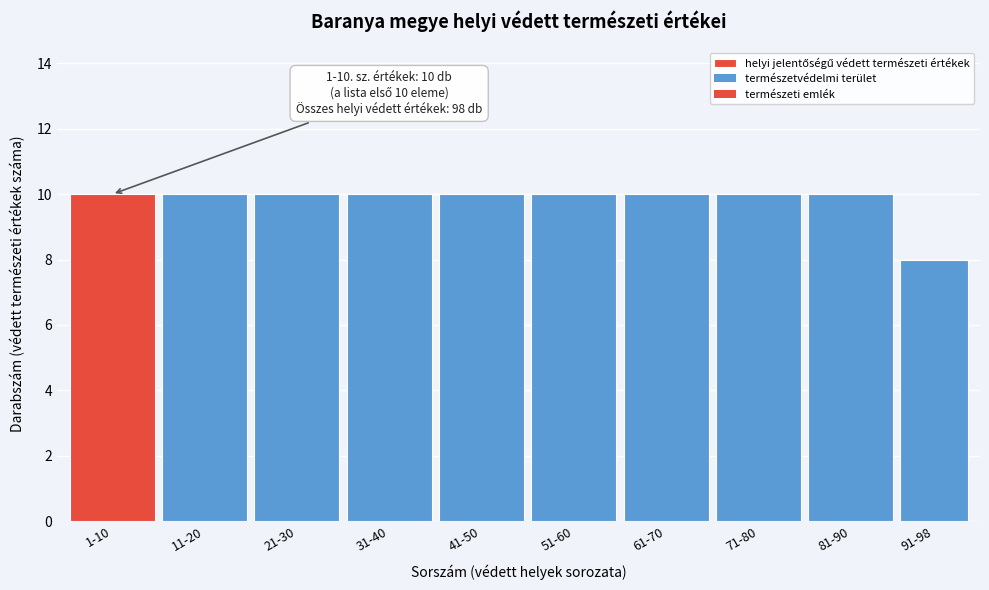

Count the number of categories in the chart.

10